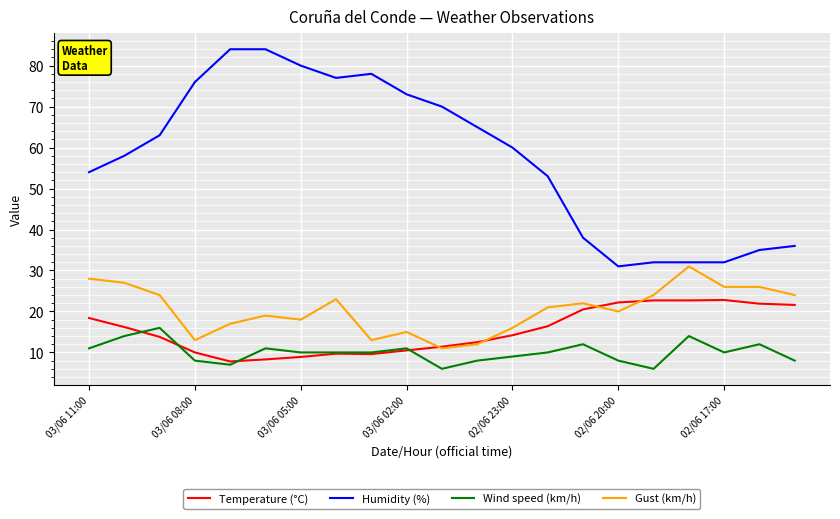

What is the minimum value shown in the chart?

6.0